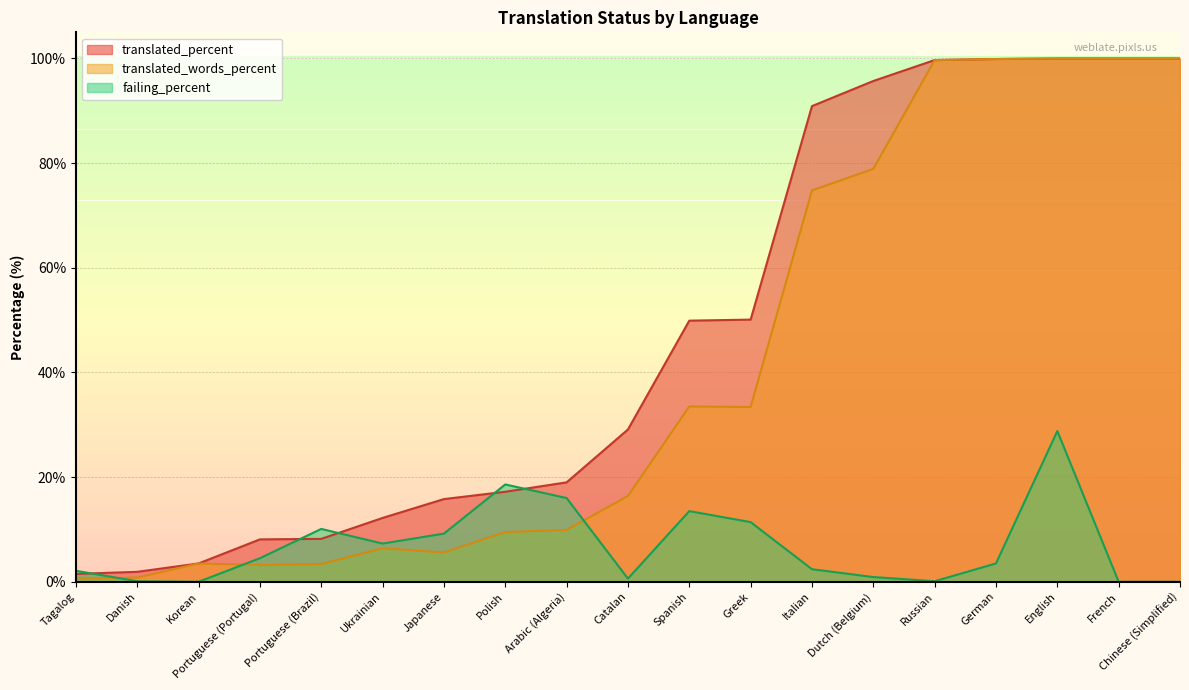

Which has a higher value, Tagalog or Polish?

Polish